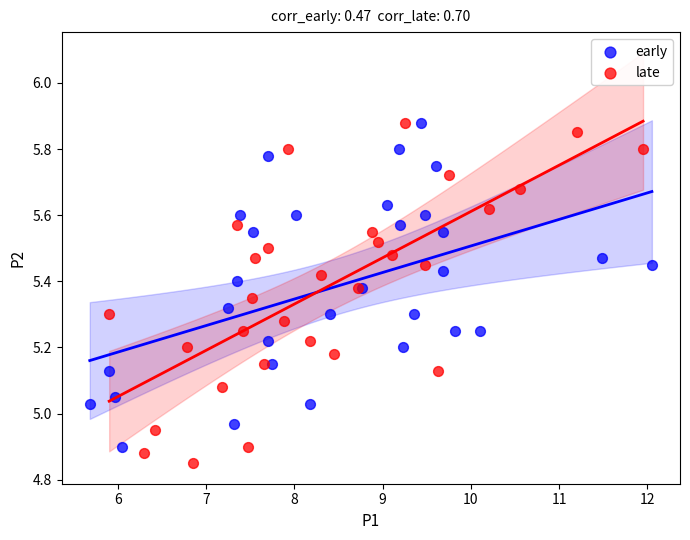

Which series has the widest spread of Y values?

late